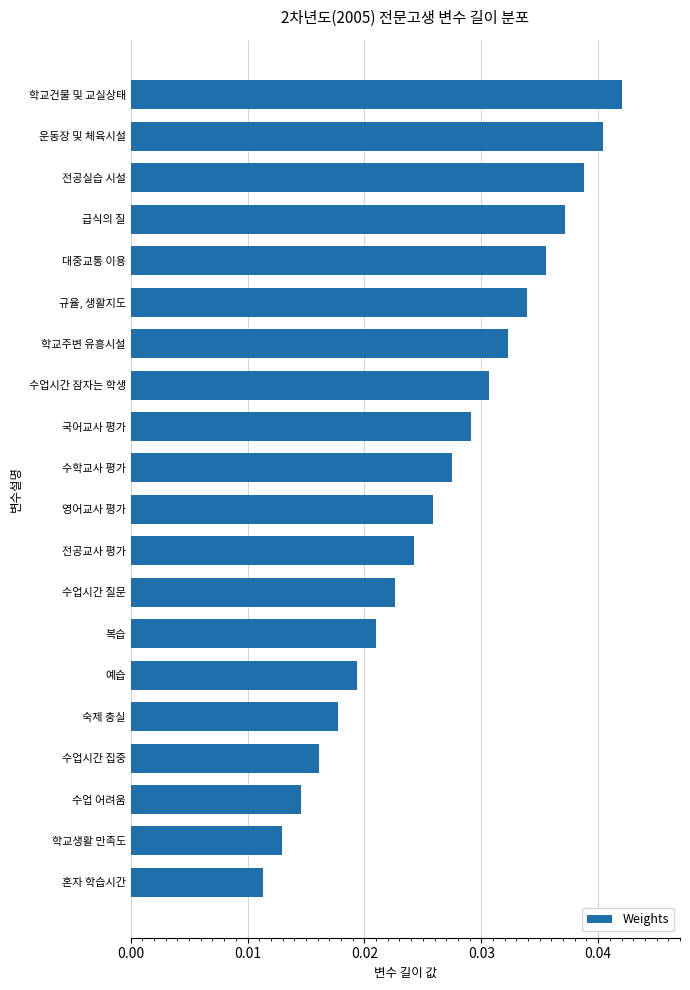

Which category has the highest value across all series?

학교건물 및 교실상태